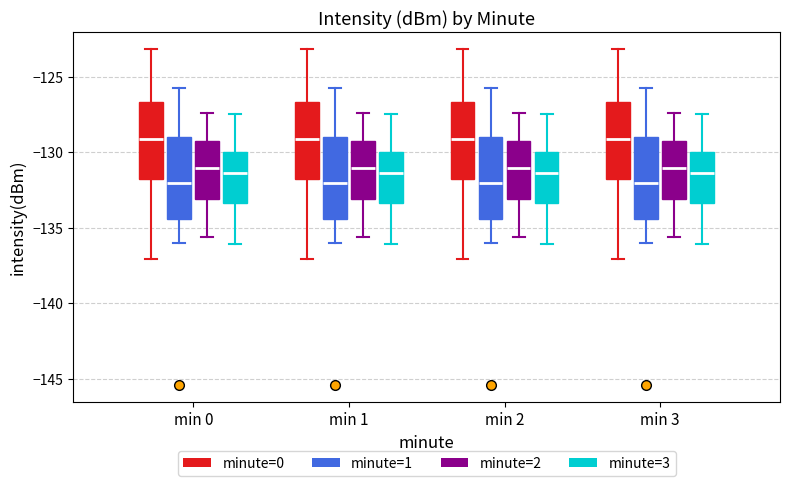

Where does the median line of the box for min 0 (minute=3) sit on the y-axis? The values are not printed on the chart, so give them approximately, as read against the axis.

-131.5